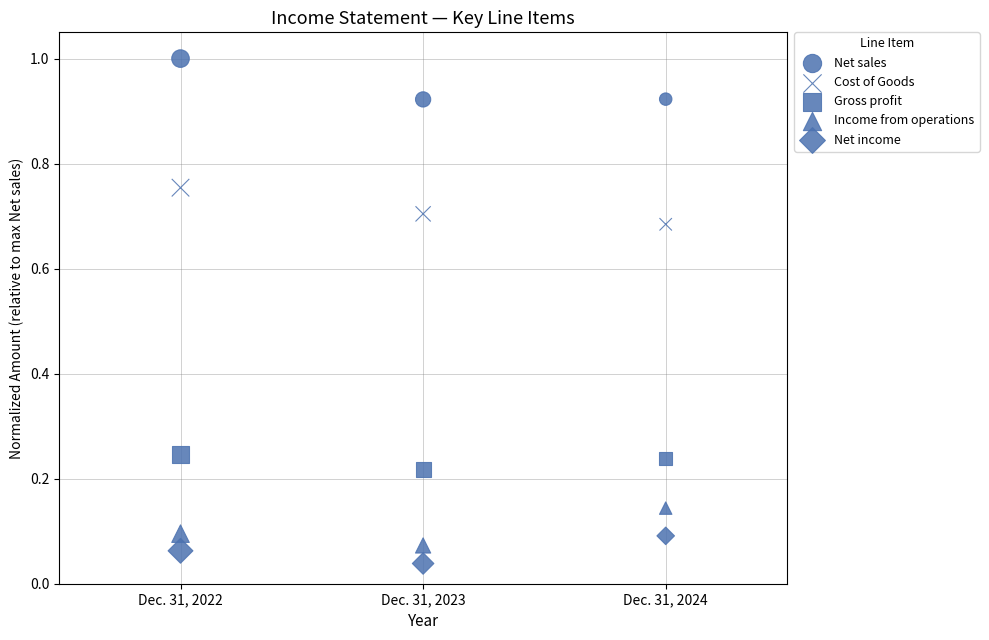

How many data points are displayed?

15